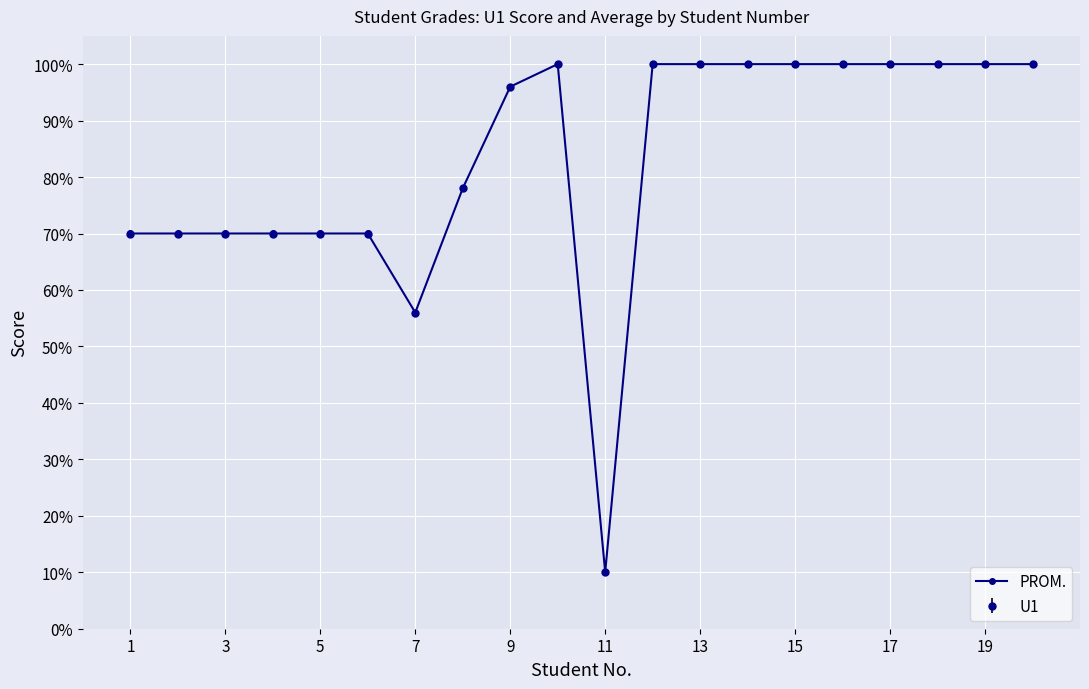

What is the minimum value shown in the chart?

10.0